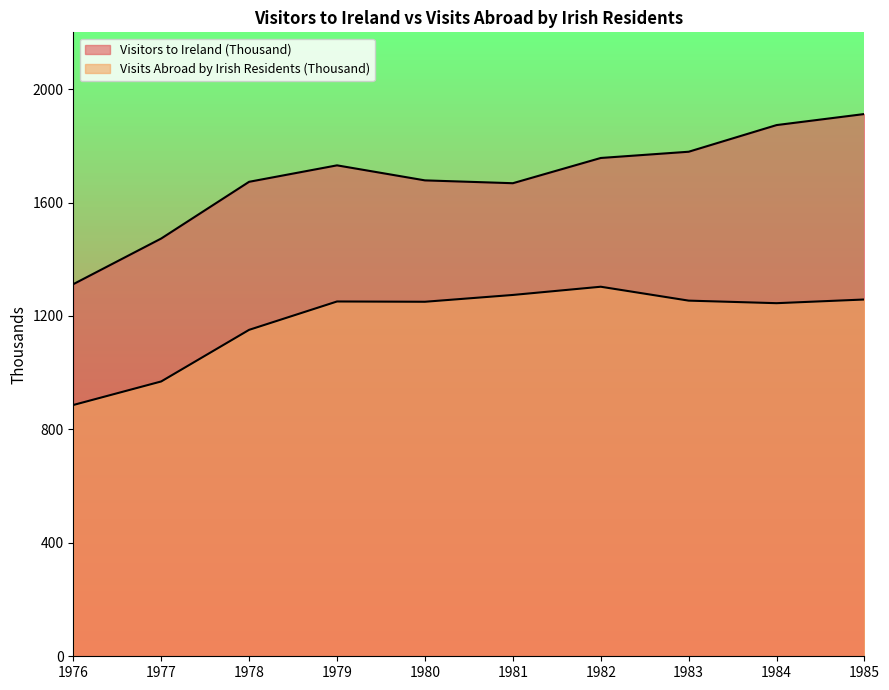

At how many categories does at least one series exceed 1846?

2